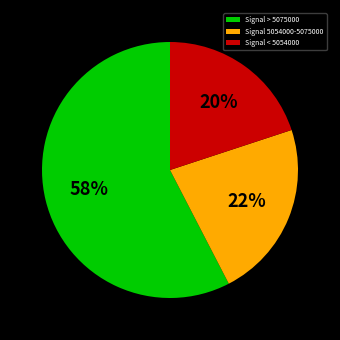

What is the smallest slice in the pie chart?

Signal < 5054000